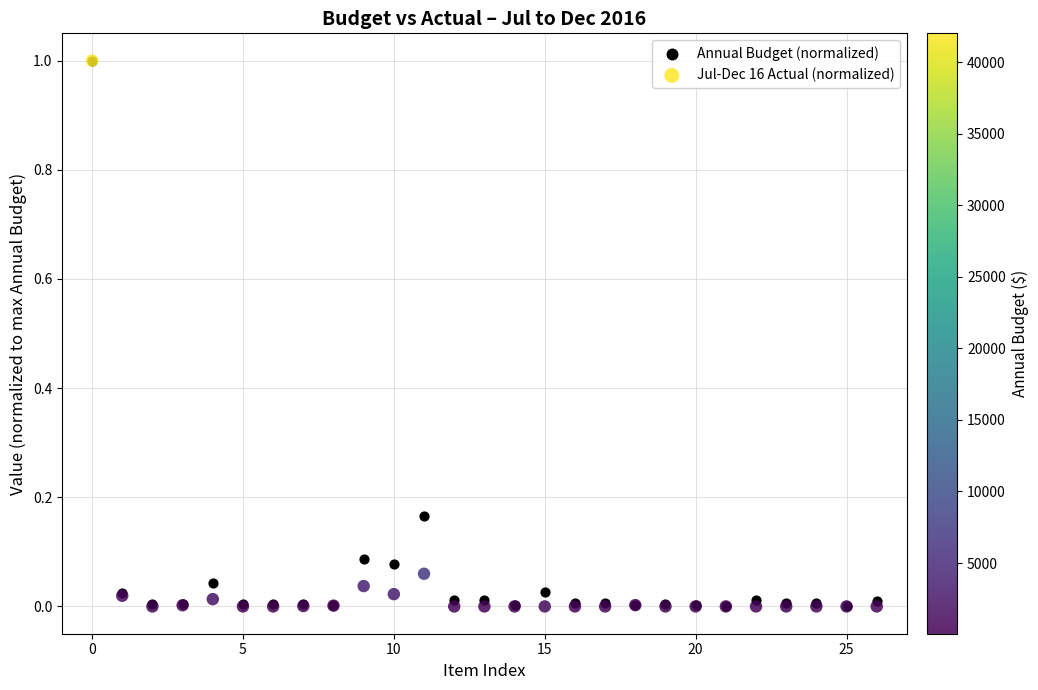

Which series has the largest Y range (max minus min)?

Jul-Dec 16 Actual (normalized)